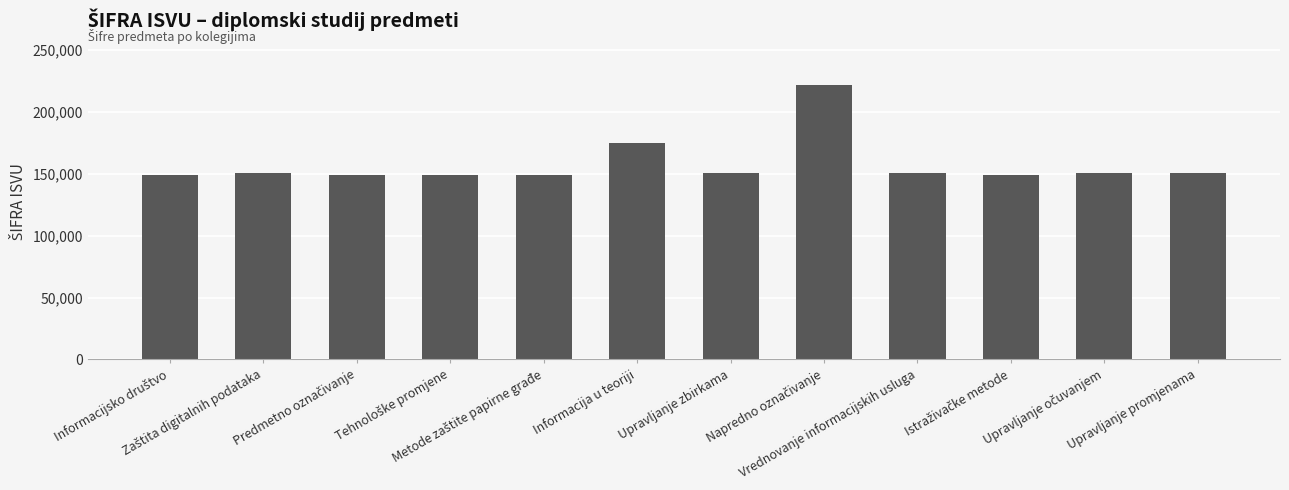

How many distinct data groups are displayed?

1